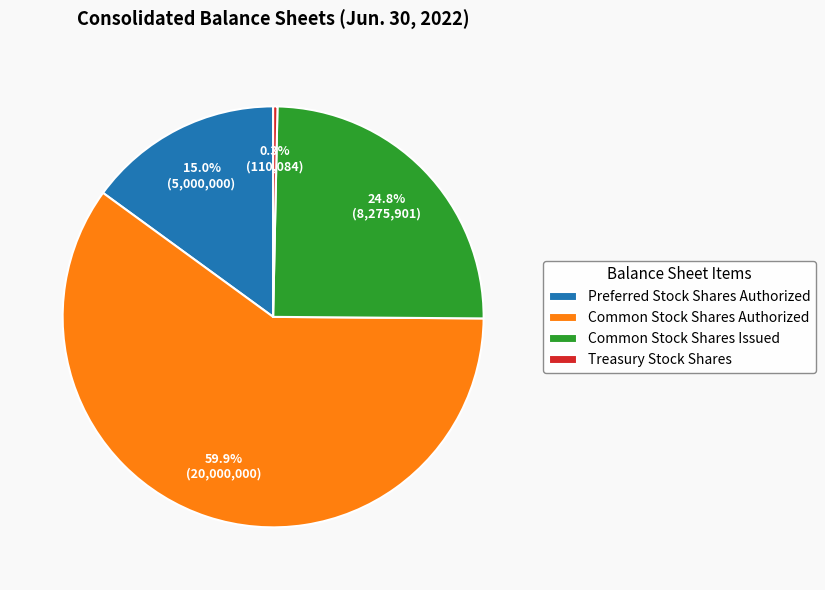

Between Treasury Stock Shares and Common Stock Shares Issued, which is larger?

Common Stock Shares Issued